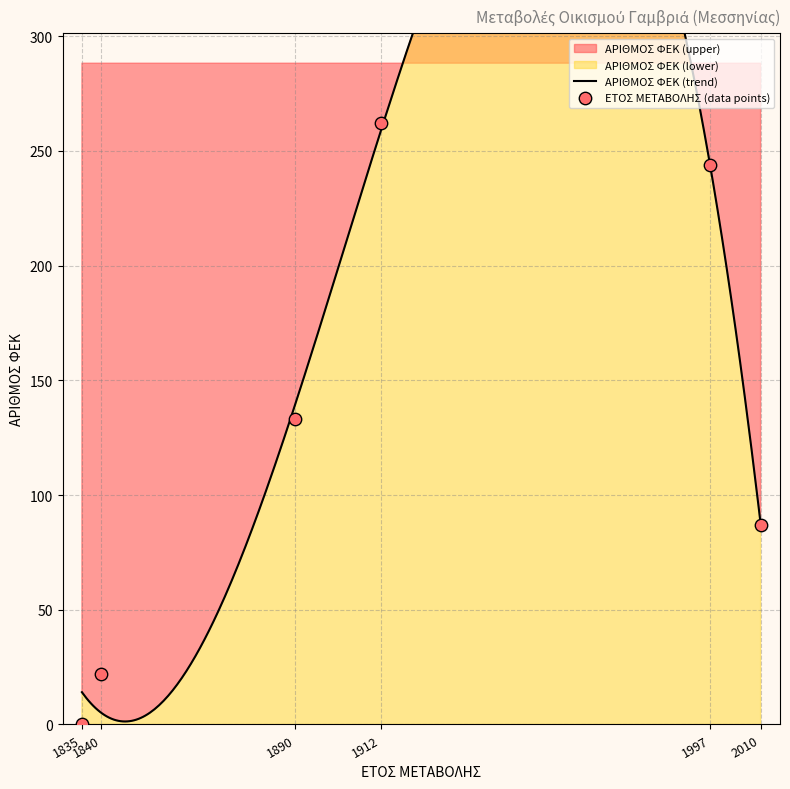

What is the change in value from 1840 to 2010?

+65